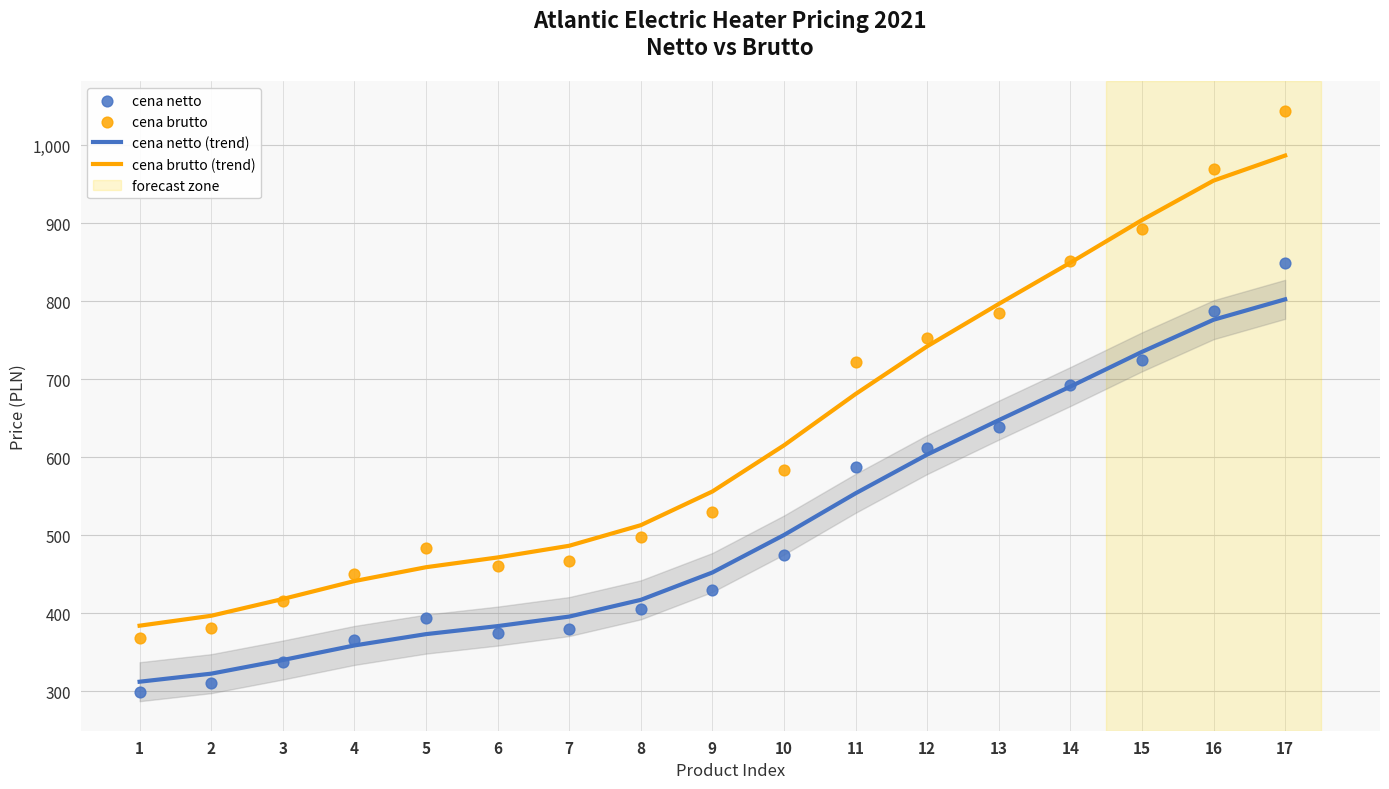

At which category is the sum across all series the highest?

17